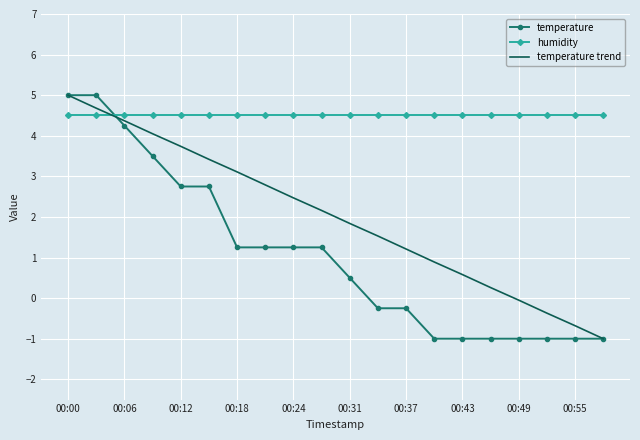

What is the greatest value displayed?

5.0